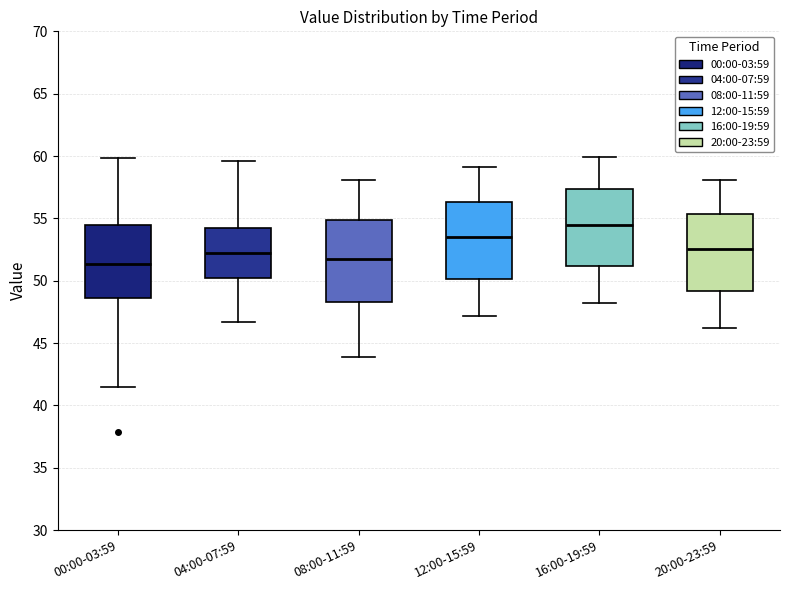

Reading left to right, read every box against the y-axis: the position of its median line, the range the box covers, and the ends of its whiskers. The values are not printed on the chart, so give them approximately, as read against the axis.

00:00-03:59: median 51.5, box 48.5 to 54.5, whiskers 41.5 to 60.0
04:00-07:59: median 52.5, box 50.0 to 54.5, whiskers 46.5 to 59.5
08:00-11:59: median 52.0, box 48.5 to 55.0, whiskers 44.0 to 58.0
12:00-15:59: median 53.5, box 50.0 to 56.5, whiskers 47.0 to 59.0
16:00-19:59: median 54.5, box 51.0 to 57.5, whiskers 48.0 to 60.0
20:00-23:59: median 52.5, box 49.0 to 55.5, whiskers 46.0 to 58.0